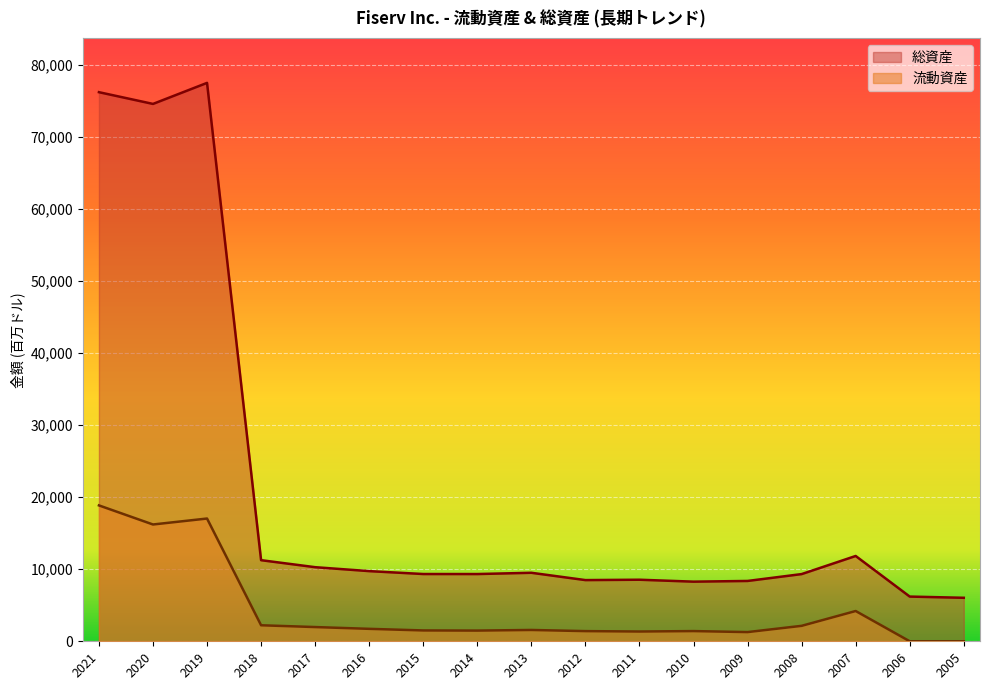

Reading left to right, extract all data points from this chart.

総資産: 76249	74619	77539	11262	10289	9743	9340	9337	9513	8497	8548	8281	8378	9331	11846	6208	6040
流動資産: 18870	16219	17046	2224	1975	1728	1506	1486	1572	1412	1356	1417	1277	2145	4204	0	0